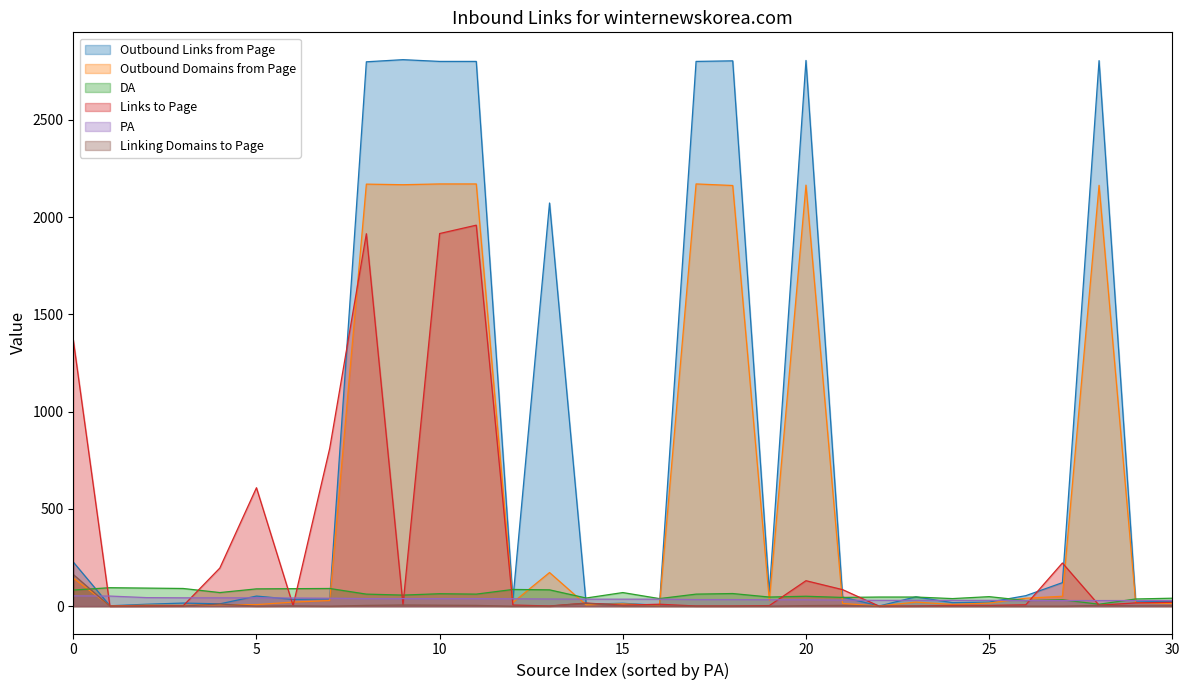

What is the spread (max minus min) of values at 28?

2801